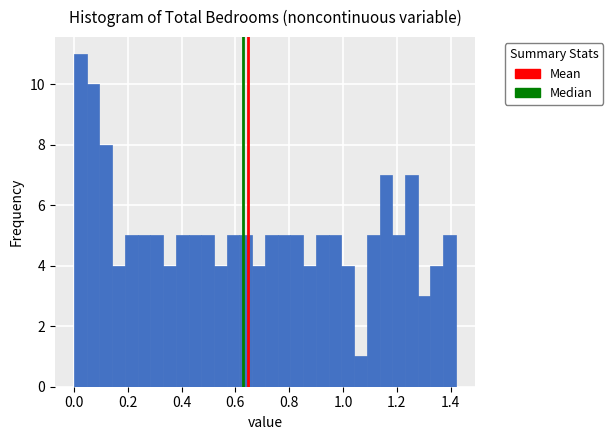

Read against the x-axis, roughly where is the centre of the tallest bar?

0.02